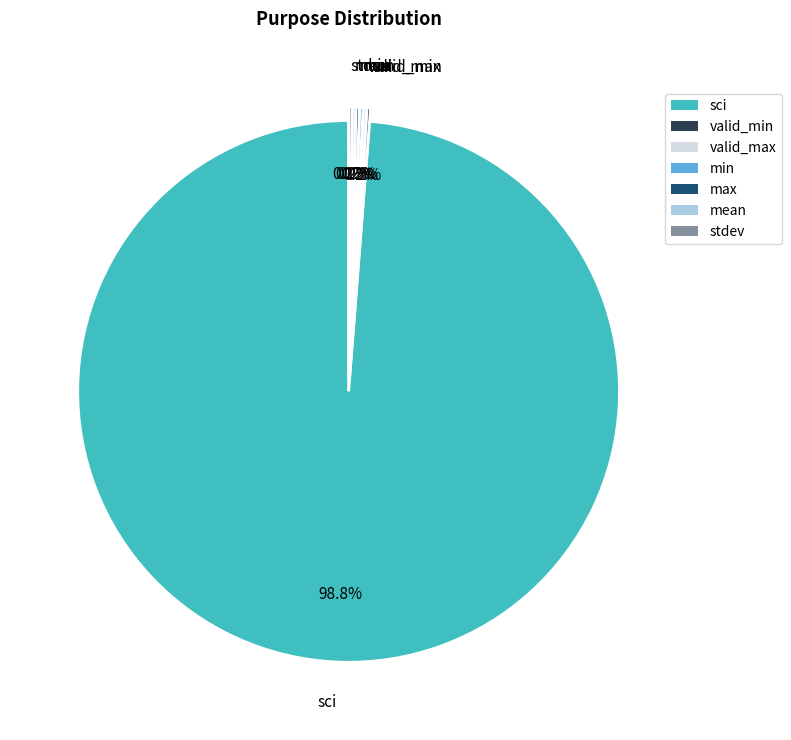

Which slice is the largest?

sci